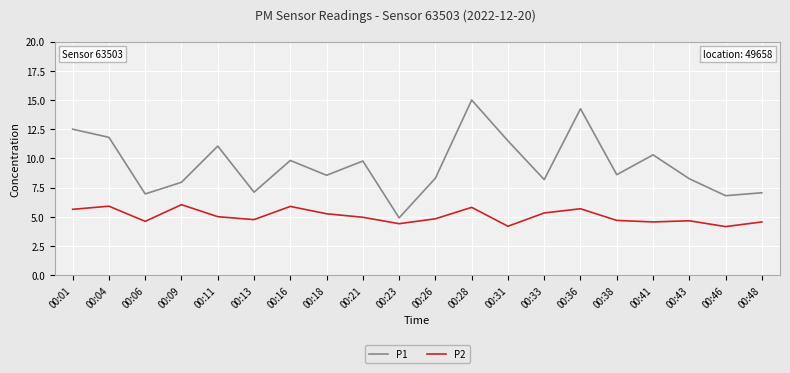

How many lines are shown in the chart?

2